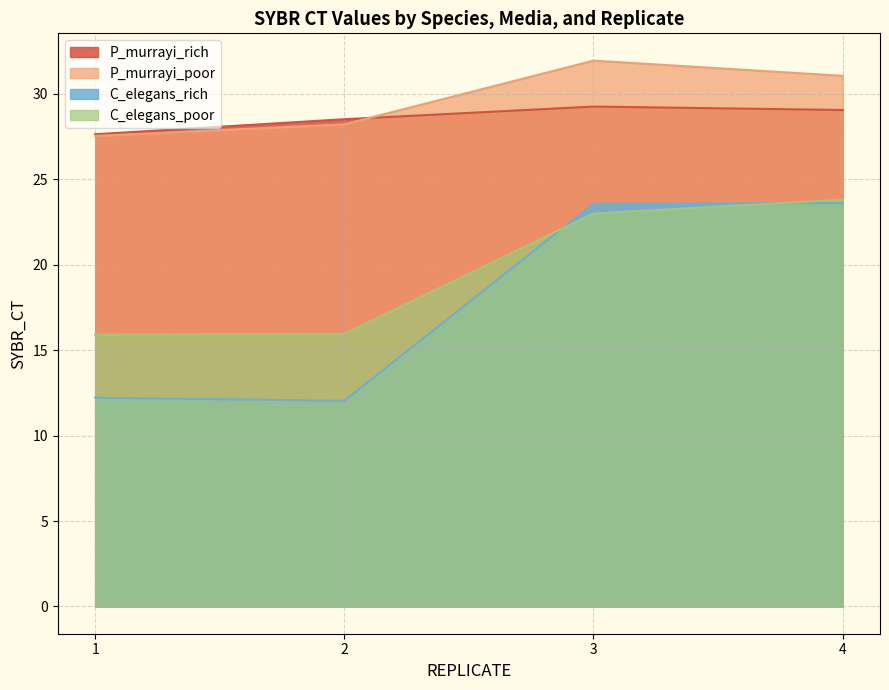

Reading right to left, what are all the values shown in this chart?

P_murrayi_rich: 29.1	29.3	28.5	27.6
P_murrayi_poor: 31.1	31.9	28.2	27.5
C_elegans_rich: 23.6	23.6	12.0	12.2
C_elegans_poor: 23.8	23.0	16.0	15.9